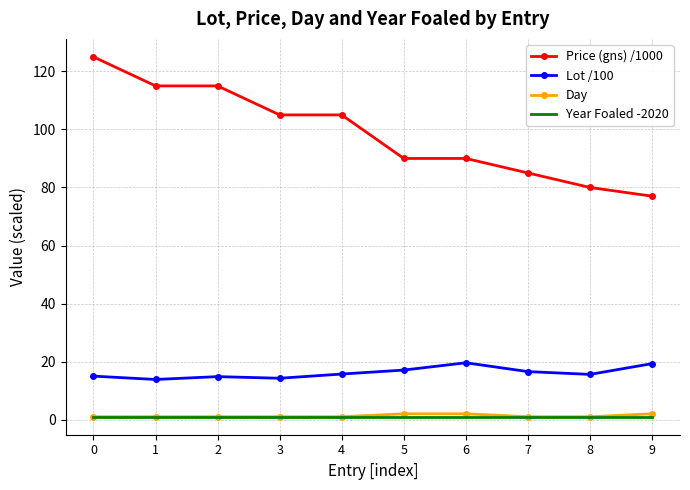

The Day series shows 2.0 at 6. True or false?

True